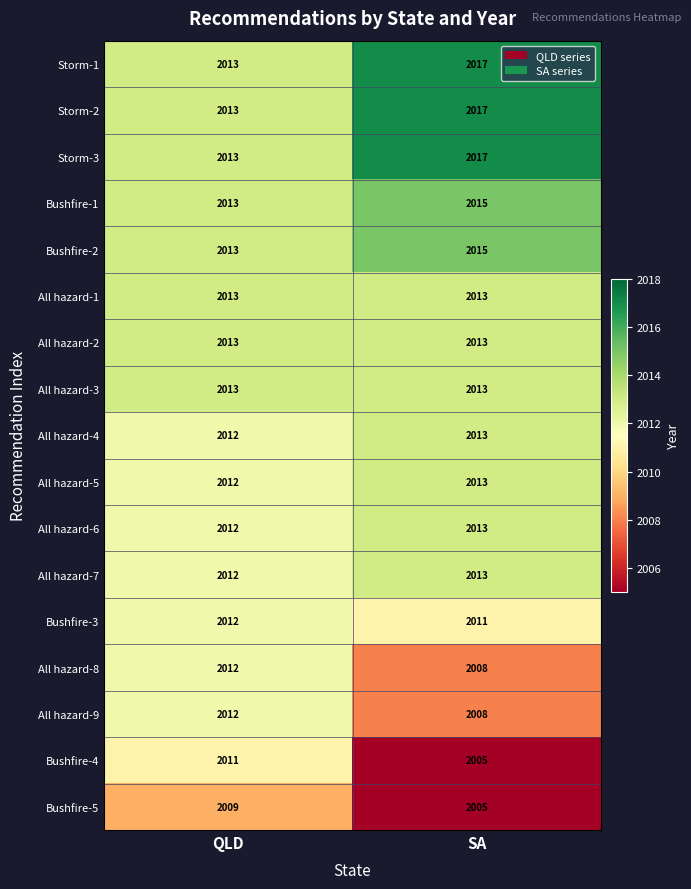

What is the total value across all series at QLD?

34208